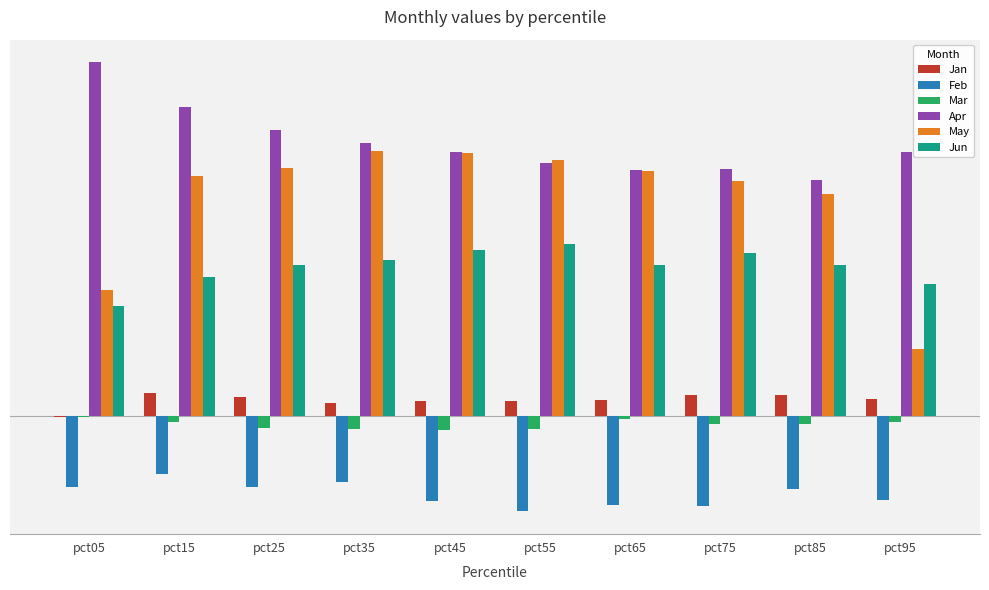

What is the difference between the maximum and second lowest values in the Feb series?

0.2